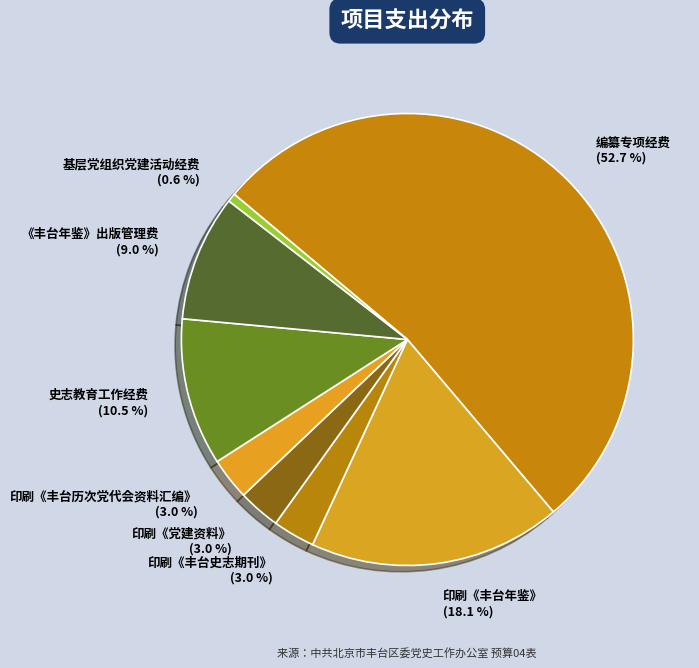

What percentage is NOT represented by 印刷《丰台史志期刊》?

97.0%